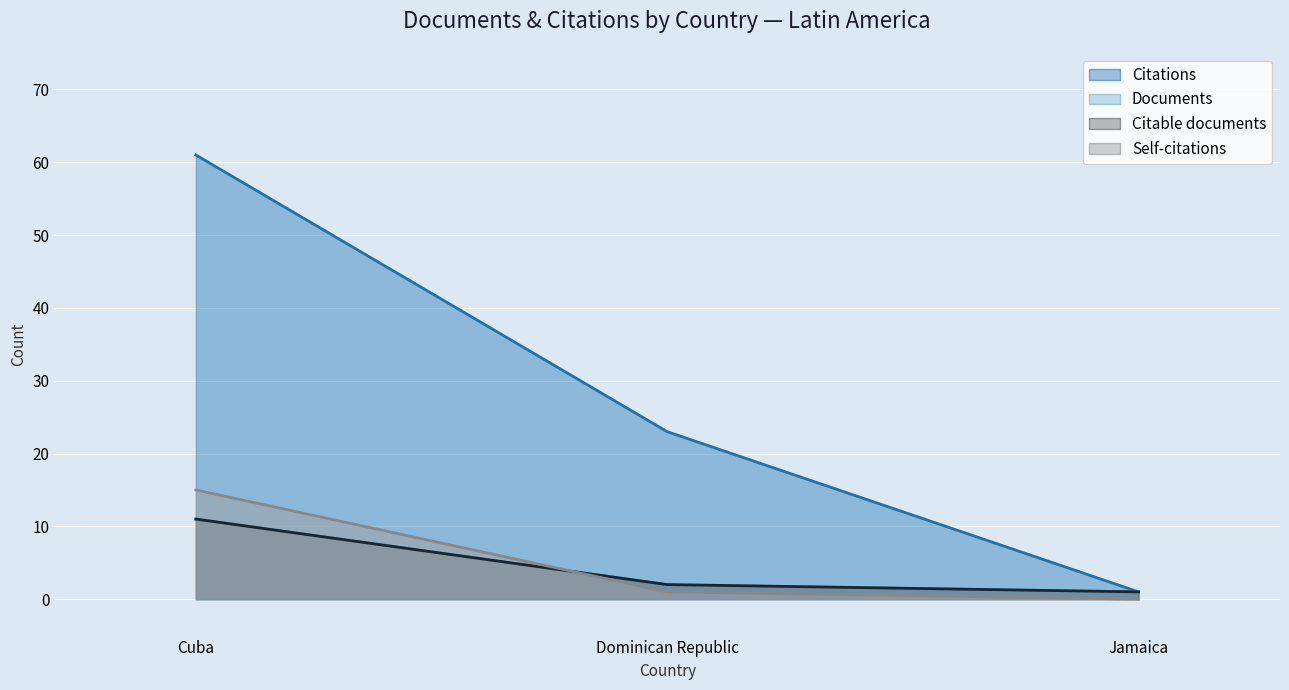

What is the sum of all Self-citations values?

16